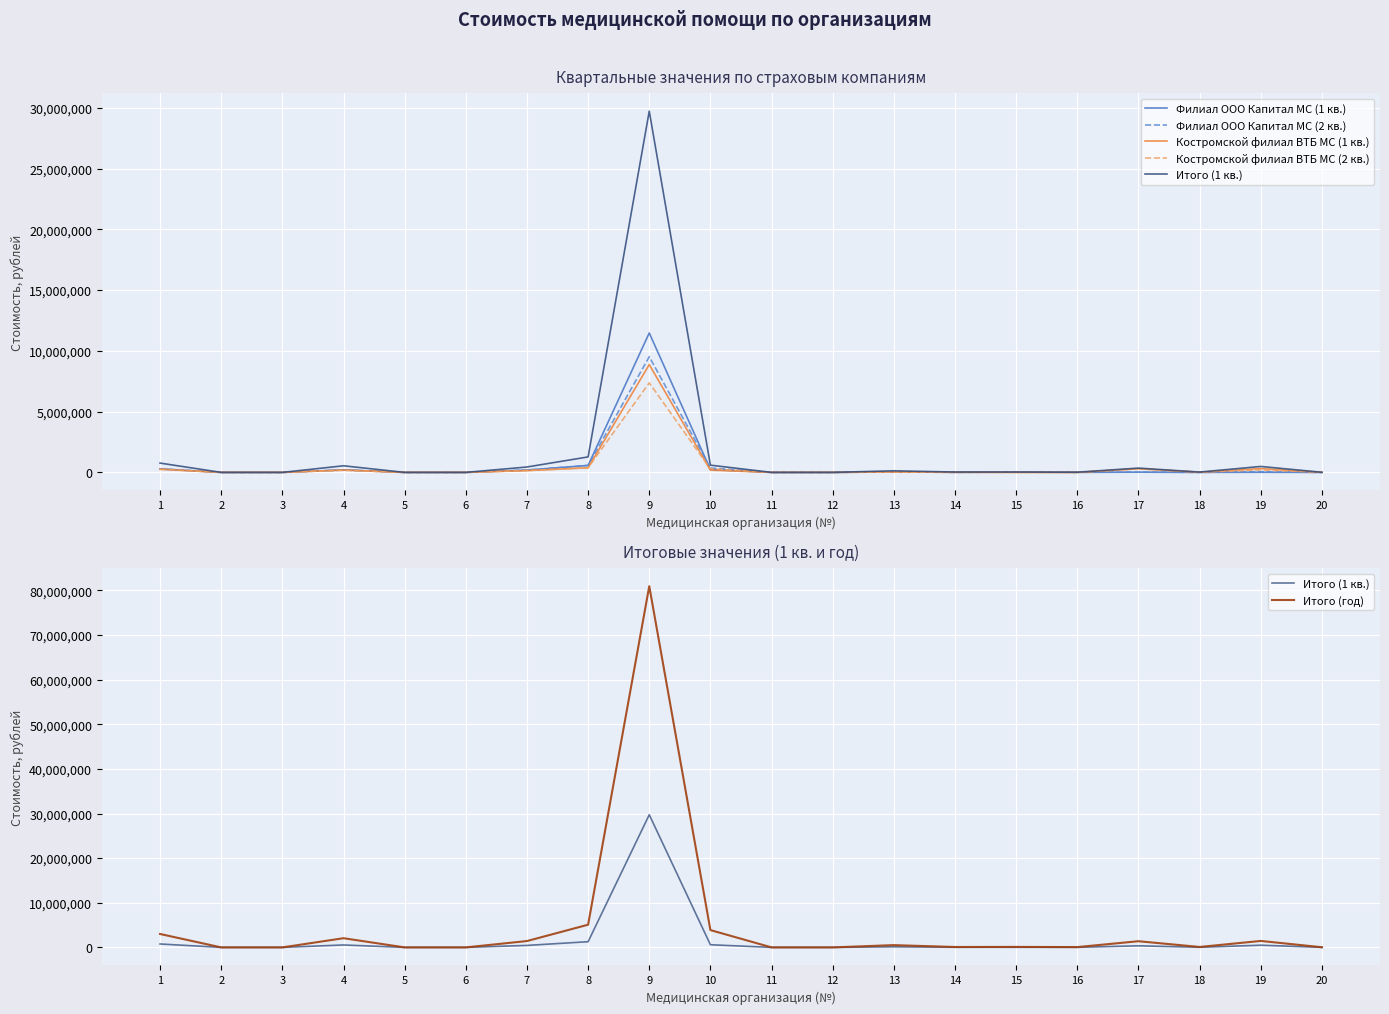

True or false: Итого (год) has a value of 1422452.3 at 7.

True